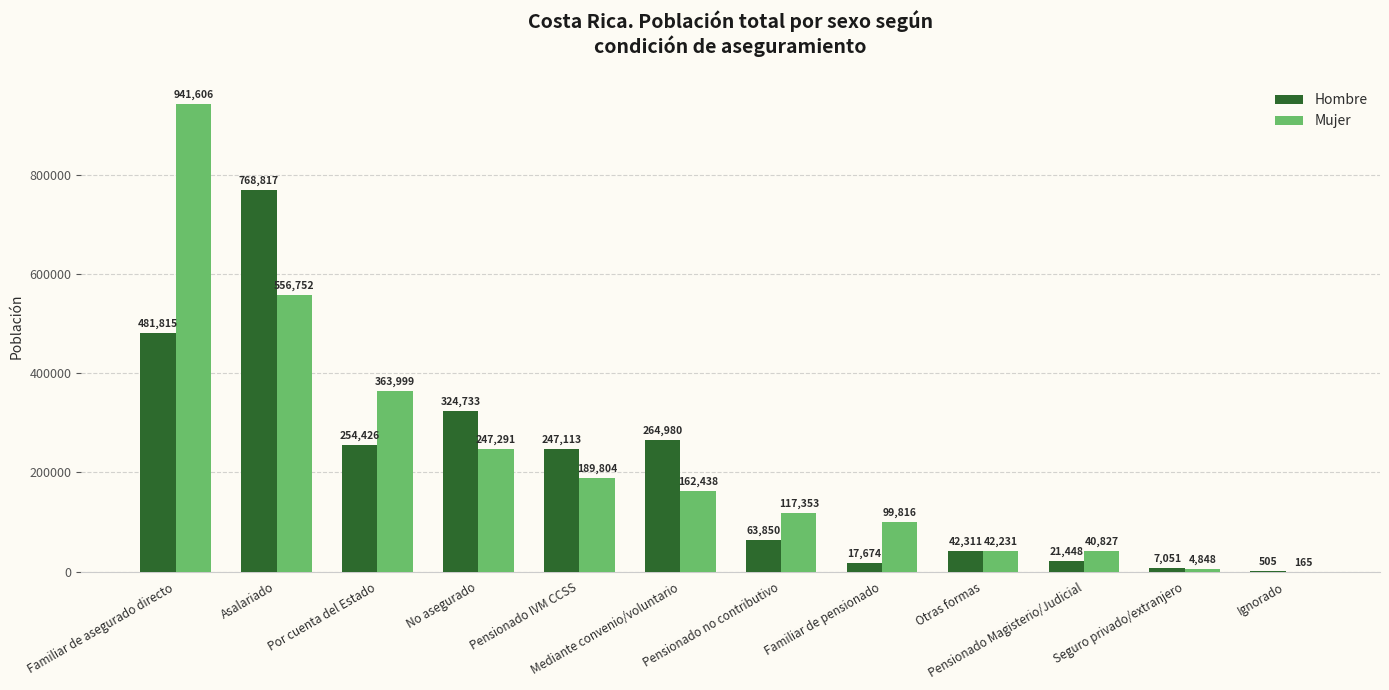

True or false: Hombre has a value of 17674 at Familiar de pensionado.

True